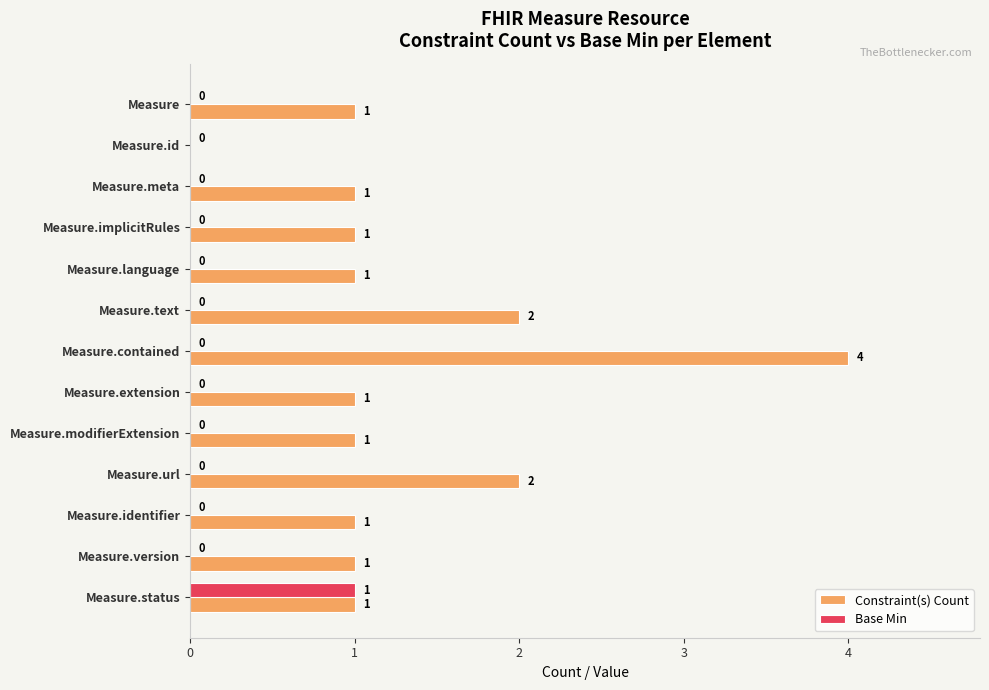

How many series are shown in this chart?

2